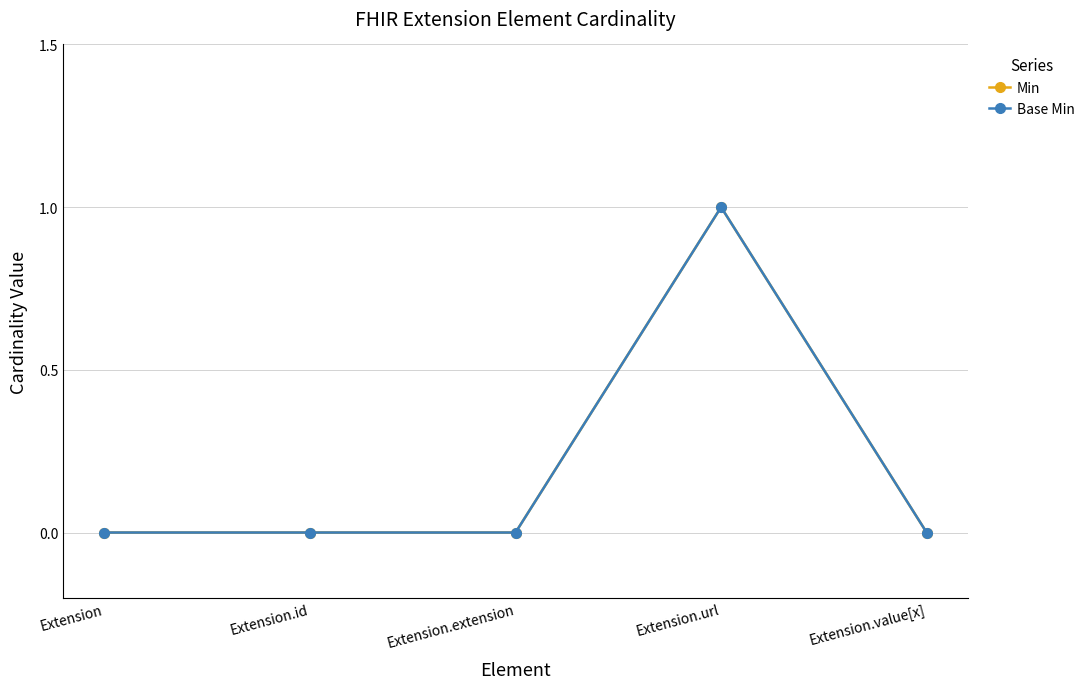

What is the maximum value for Min?

1